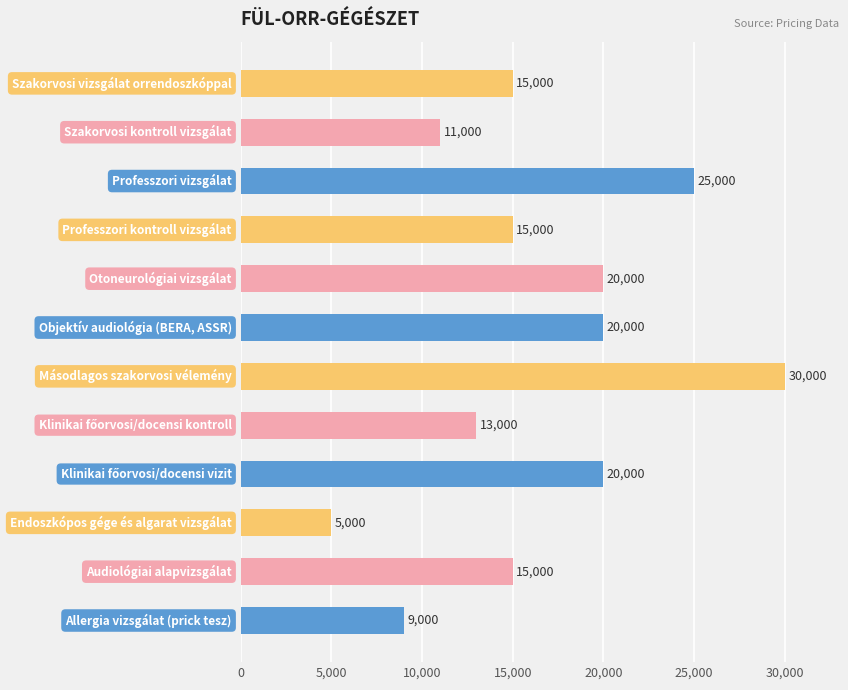

Are the bars horizontal?

Yes